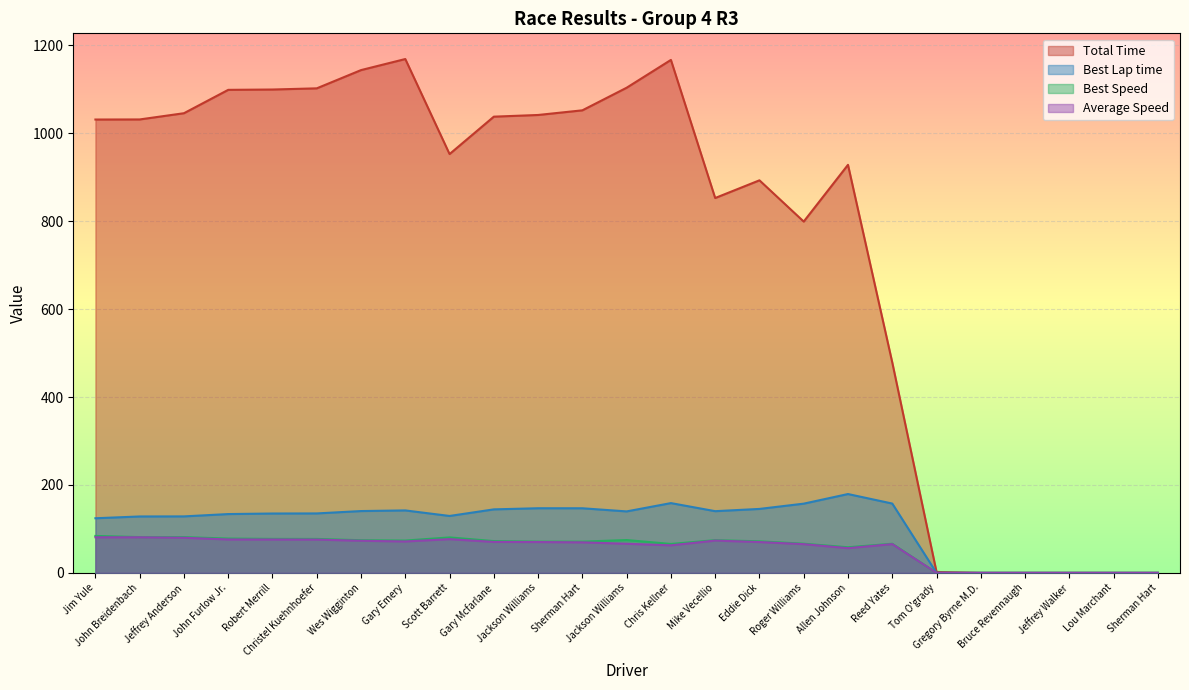

Reading left to right, list all the values displayed in this chart.

Total Time: 1031.5	1031.7	1045.8	1099.0	1099.8	1102.4	1144.0	1169.1	952.9	1038.0	1041.8	1052.4	1103.8	1167.1	852.9	893.1	799.3	928.4	478.8	2.0	0.0	0.0	0.0	0.0	0.0
Best Lap time: 124.3	128.3	128.5	133.8	135.0	135.2	140.6	142.1	129.5	144.5	147.0	147.0	139.8	158.7	140.3	145.5	157.5	179.3	157.7	0.0	0.0	0.0	0.0	0.0	0.0
Best Speed: 84.0	81.4	81.3	78.0	77.3	77.2	74.2	73.5	80.6	72.3	71.0	71.0	74.7	65.8	74.4	71.8	66.3	58.2	66.2	0.0	0.0	0.0	0.0	0.0	0.0
Average Speed: 81.0	81.0	79.9	76.0	75.9	75.8	73.0	71.4	76.7	70.4	70.1	69.4	66.2	62.6	73.4	70.1	65.3	56.2	65.4	0.0	0.0	0.0	0.0	0.0	0.0